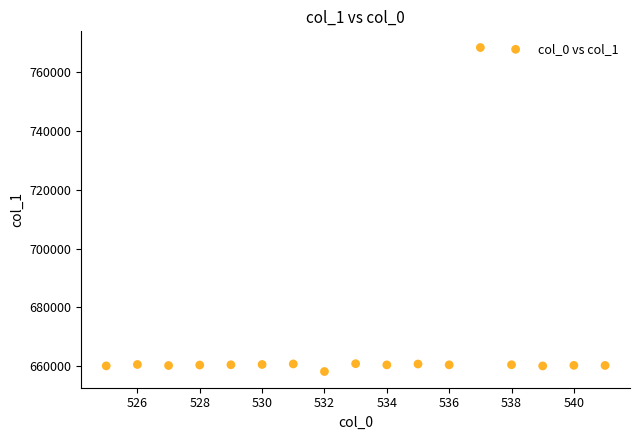

What is the range of Y values (max minus min)?

110274